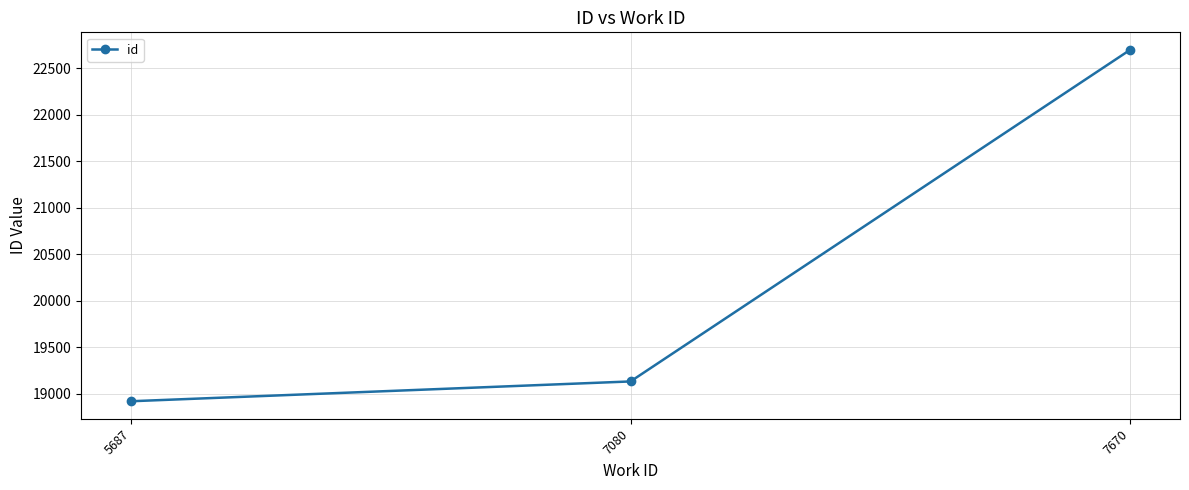

What is the difference between the maximum and minimum values?

3777